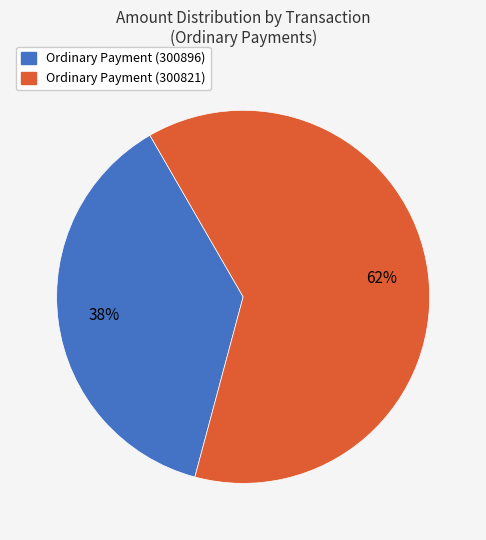

Does any single category account for the majority?

Yes